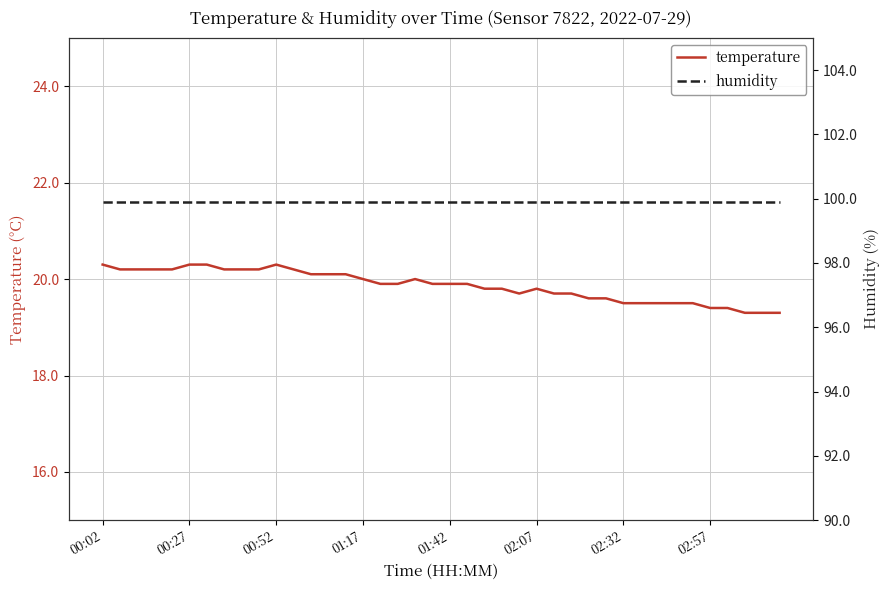

What are all the series names shown in the legend?

temperature, humidity